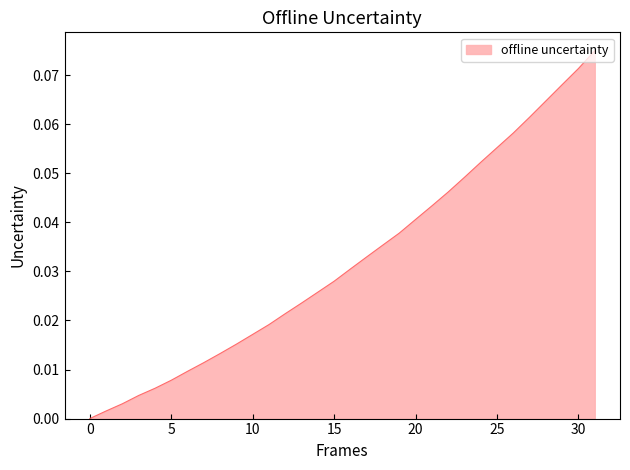

How many lines are shown in the chart?

1